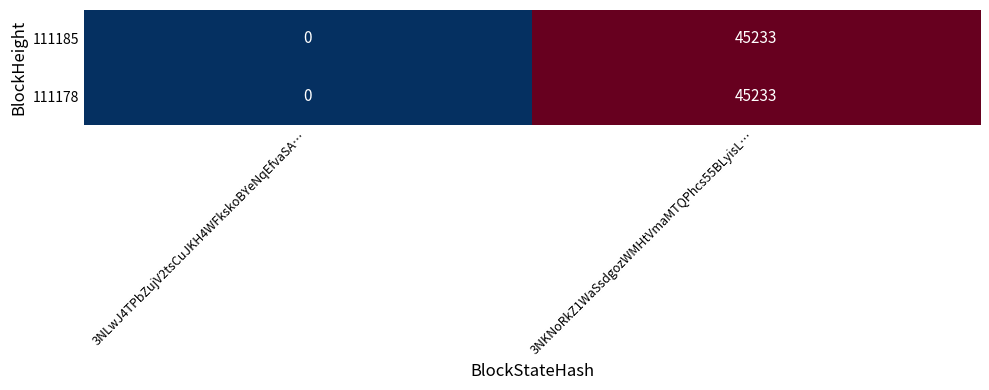

True or false: 111178 has a value of 45233 at 3NKNoRkZ1WaSsdgozWMHtVmaMTQPhcs55BLyisL….

True